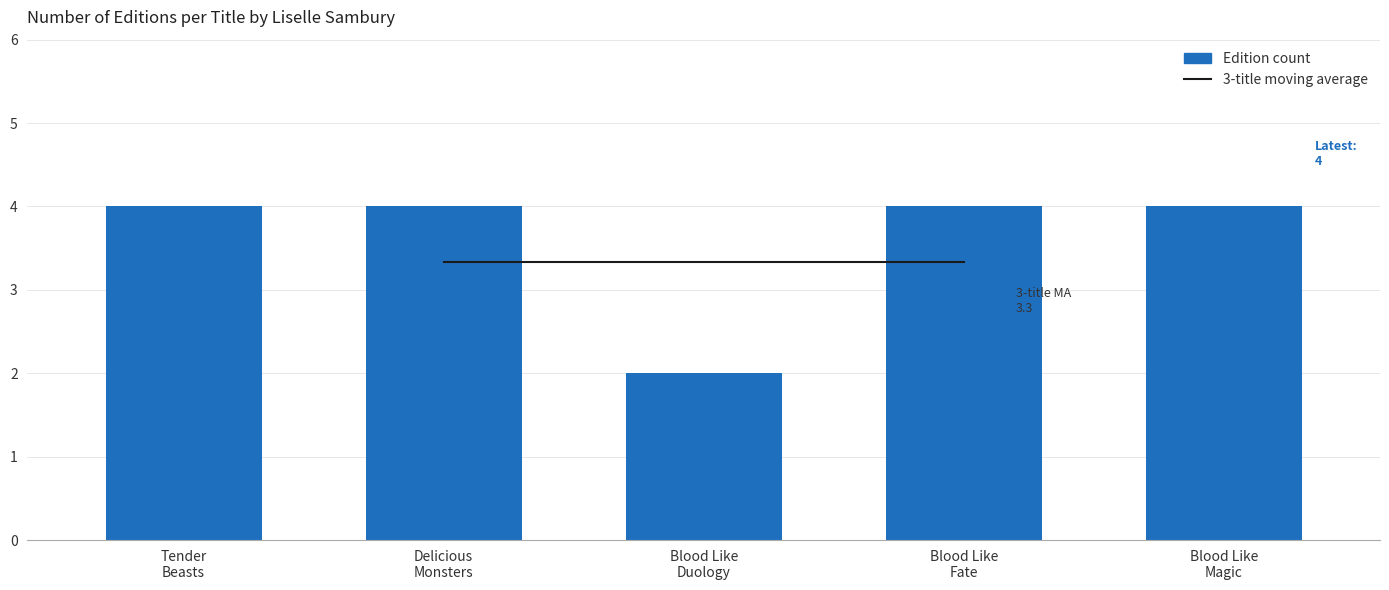

What is the greatest value displayed?

4